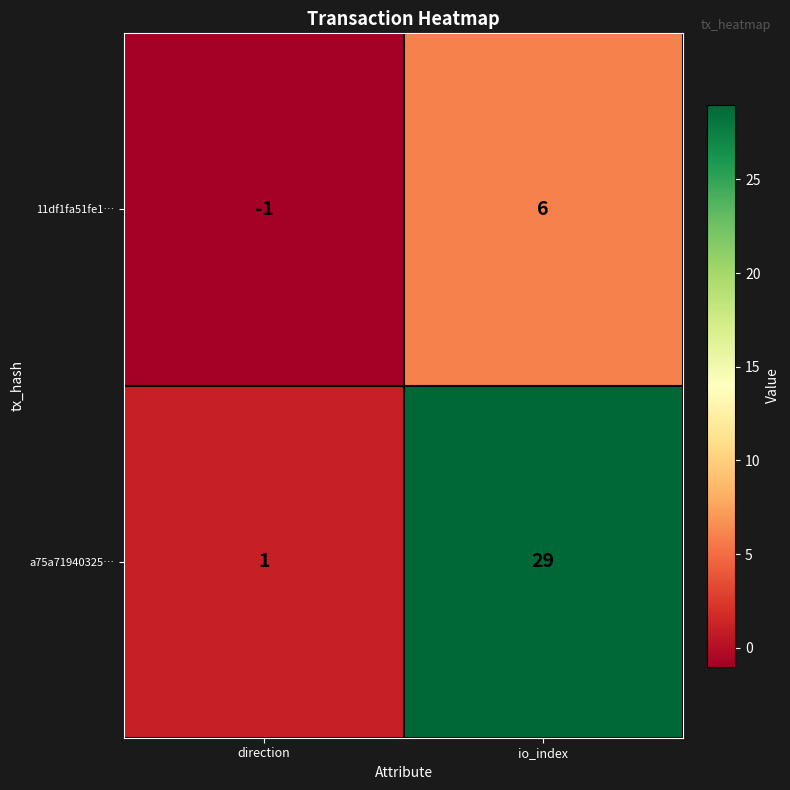

At which category is the sum across all series the highest?

io_index